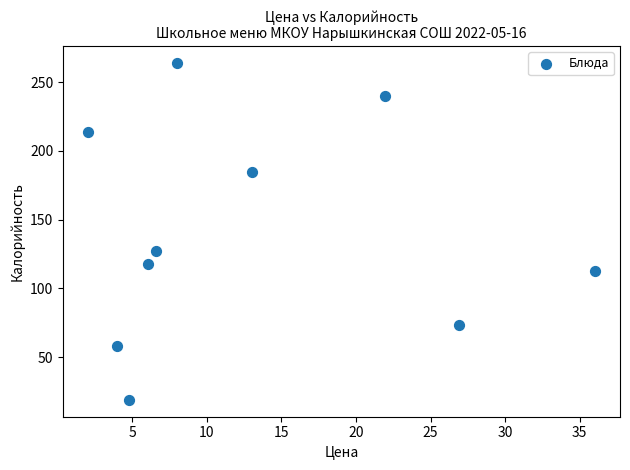

What Y value in the scatter plot is closest to 141?

127.0